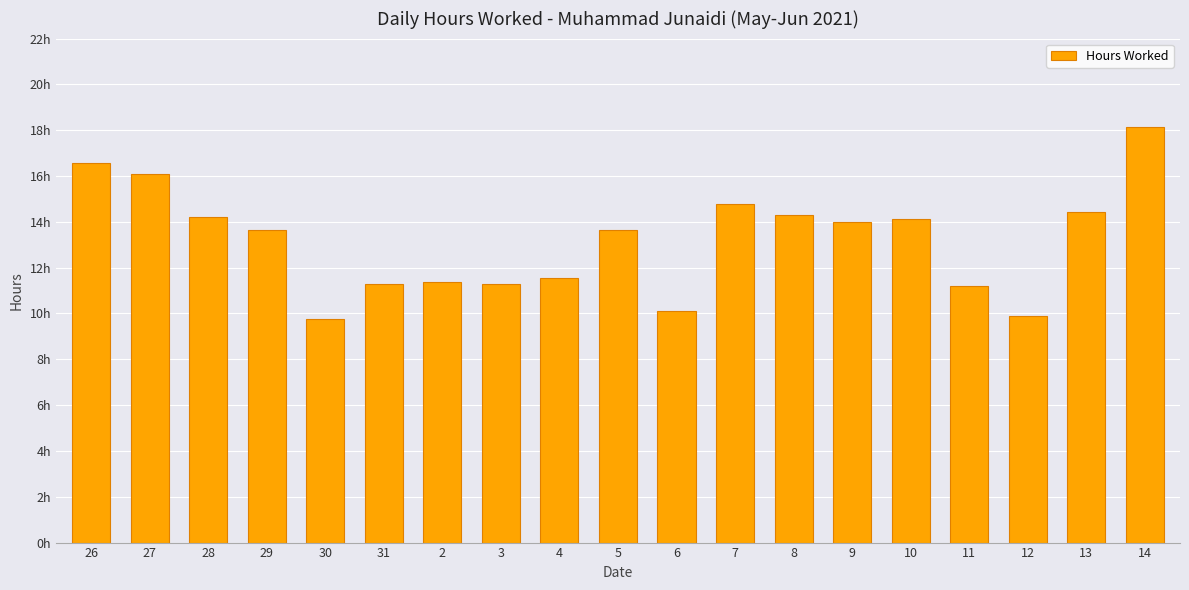

Which has a higher value, 26 or 29?

26